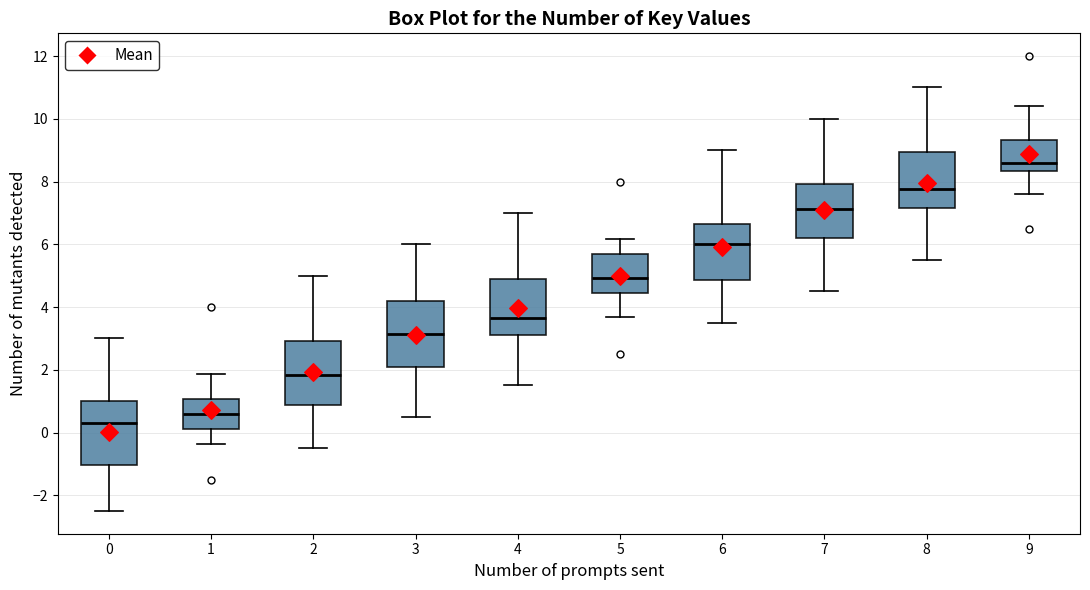

Where does the lower whisker of the box at x = 6 end on the y-axis? The values are not printed on the chart, so give them approximately, as read against the axis.

3.6